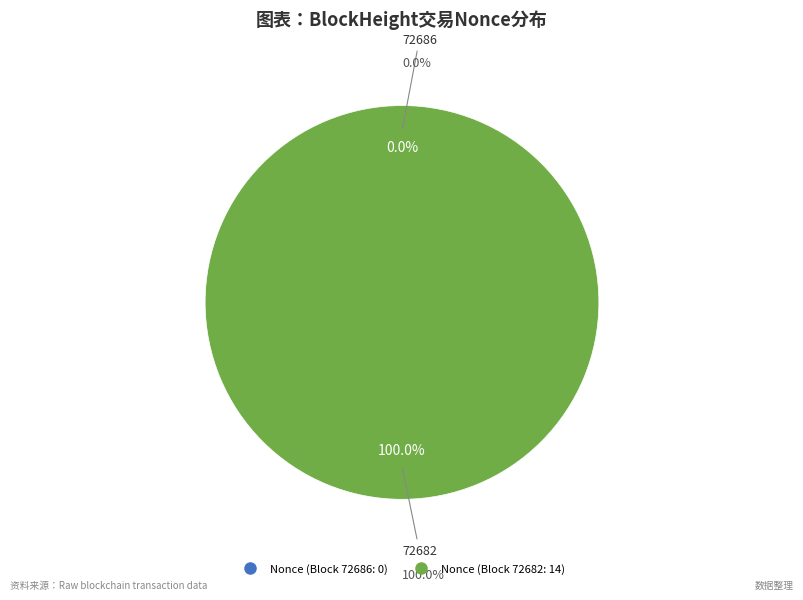

Is it true that 72686 is 1% of the pie?

False